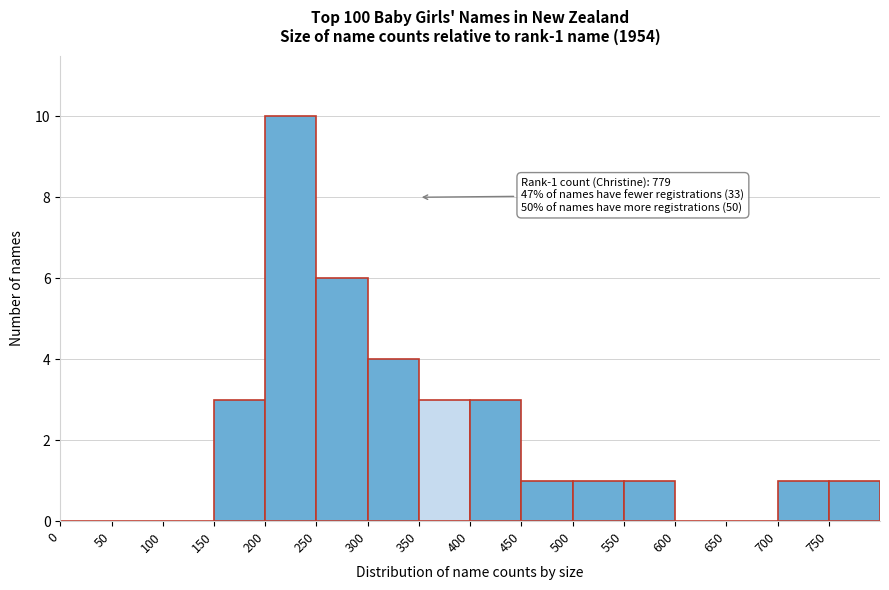

Over which range of the x-axis is the bar tallest?

200 to 250